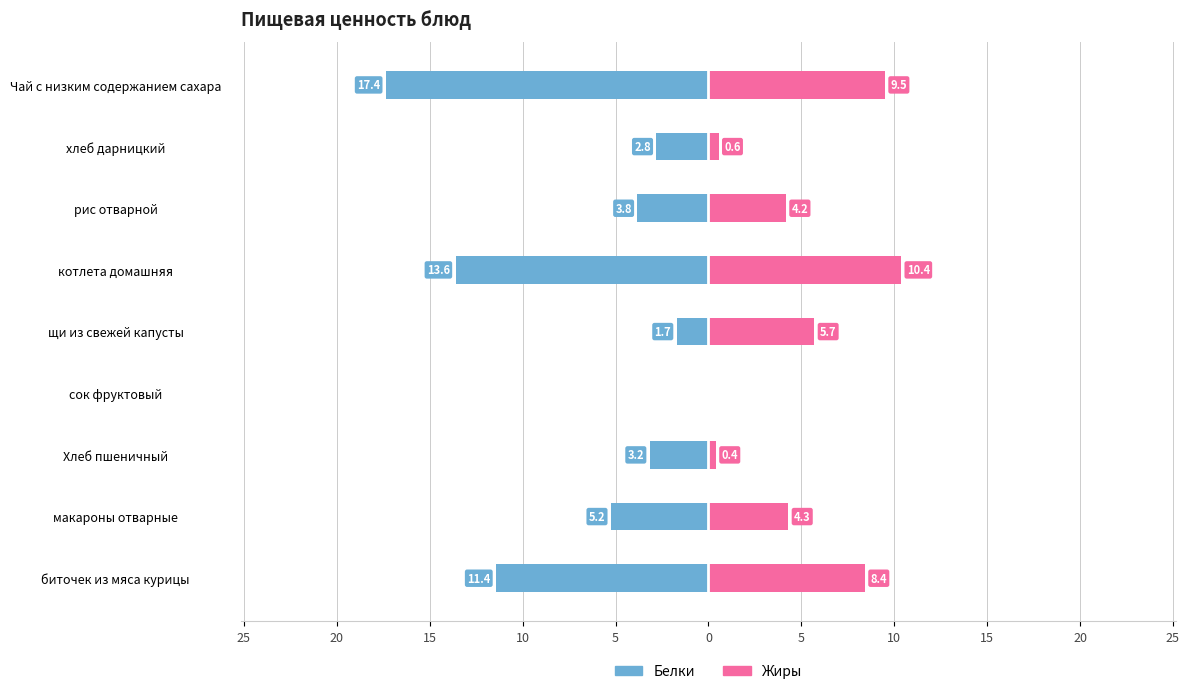

Rank the series by their average value, from lowest to highest.

Белки, Жиры